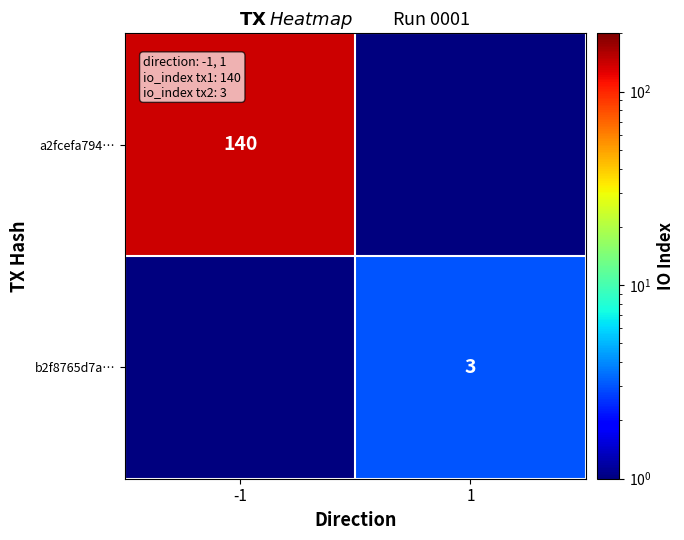

Is it true that a2fcefa794… equals 96.7 at -1?

False